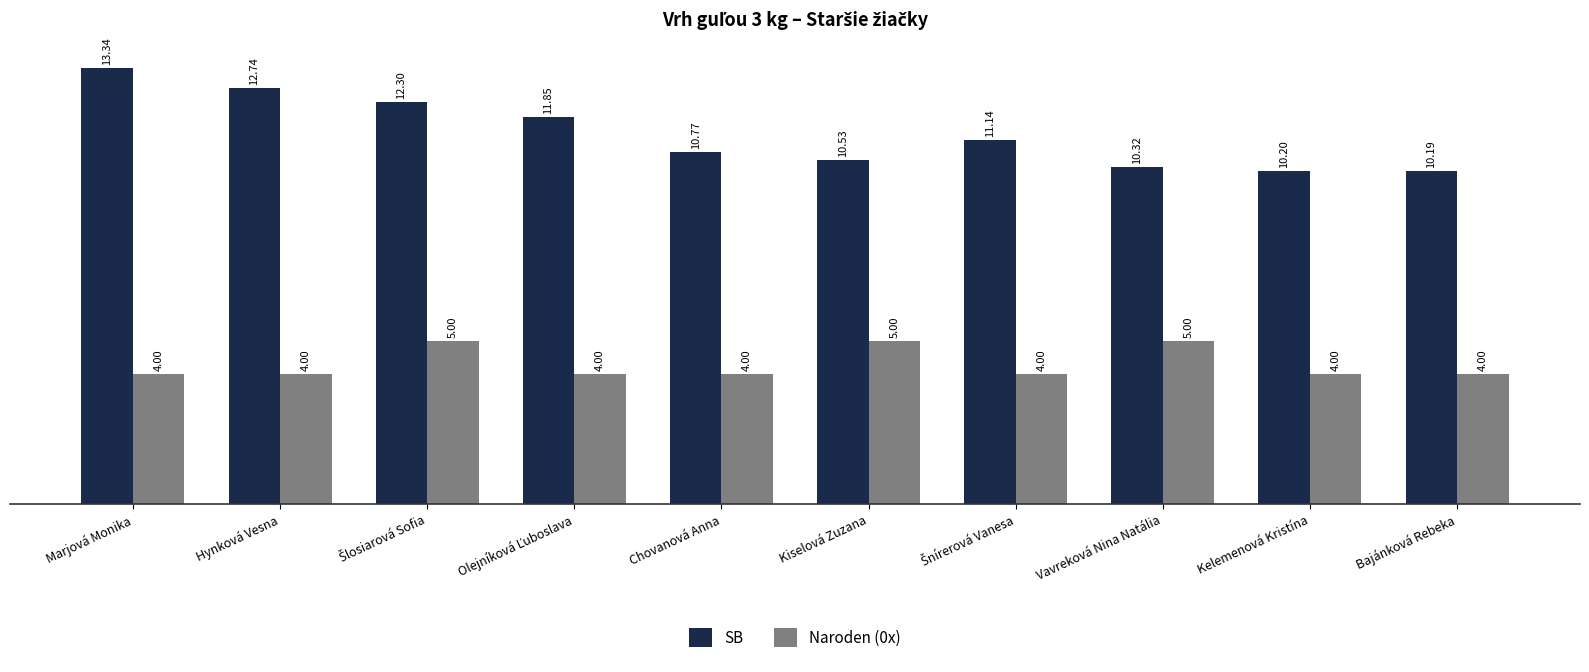

Count the number of data series in this chart.

2